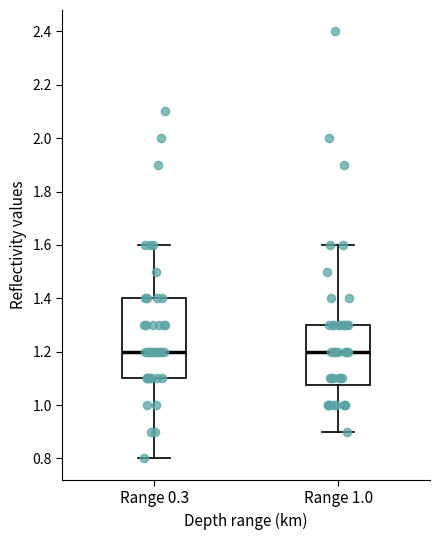

Which box is the tallest, from its lower edge to its upper edge?

Range 0.3